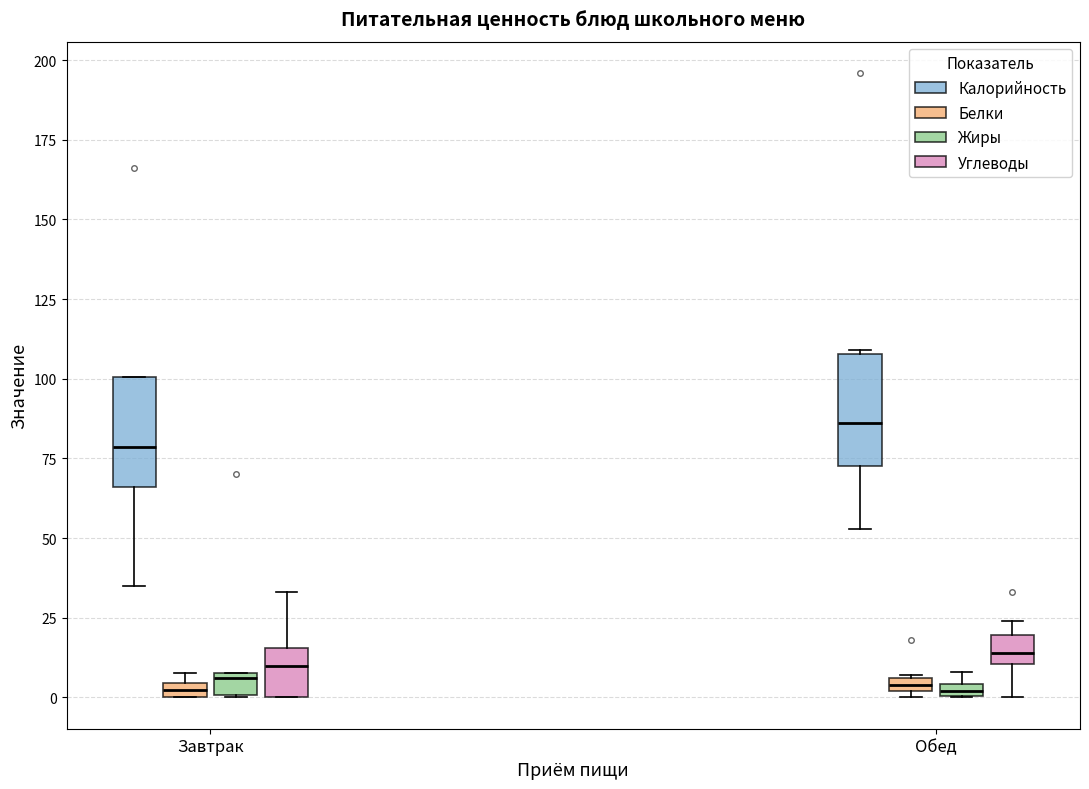

Where does the median line of the box for Завтрак (Жиры) sit on the y-axis? The values are not printed on the chart, so give them approximately, as read against the axis.

5